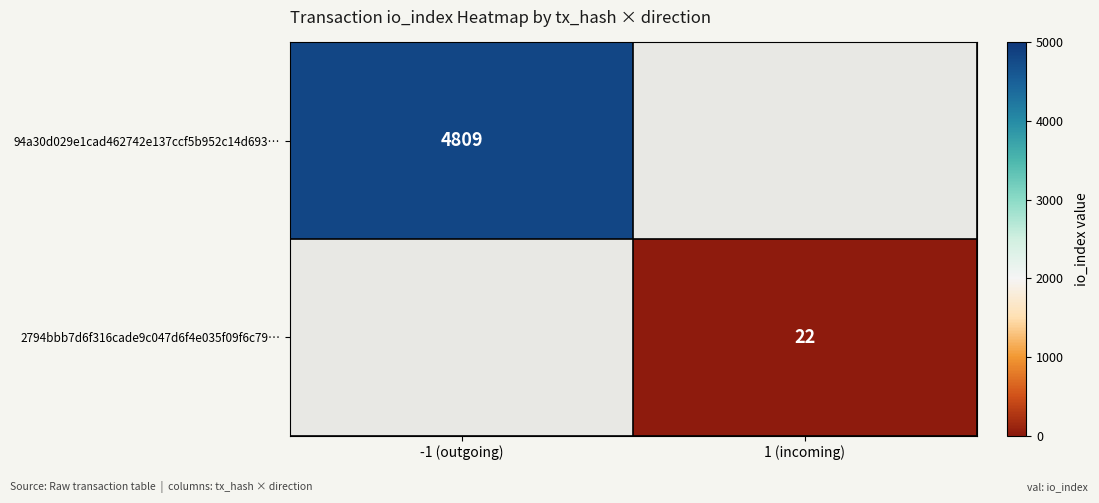

At which category does the chart reach its minimum across all series?

1 (incoming)